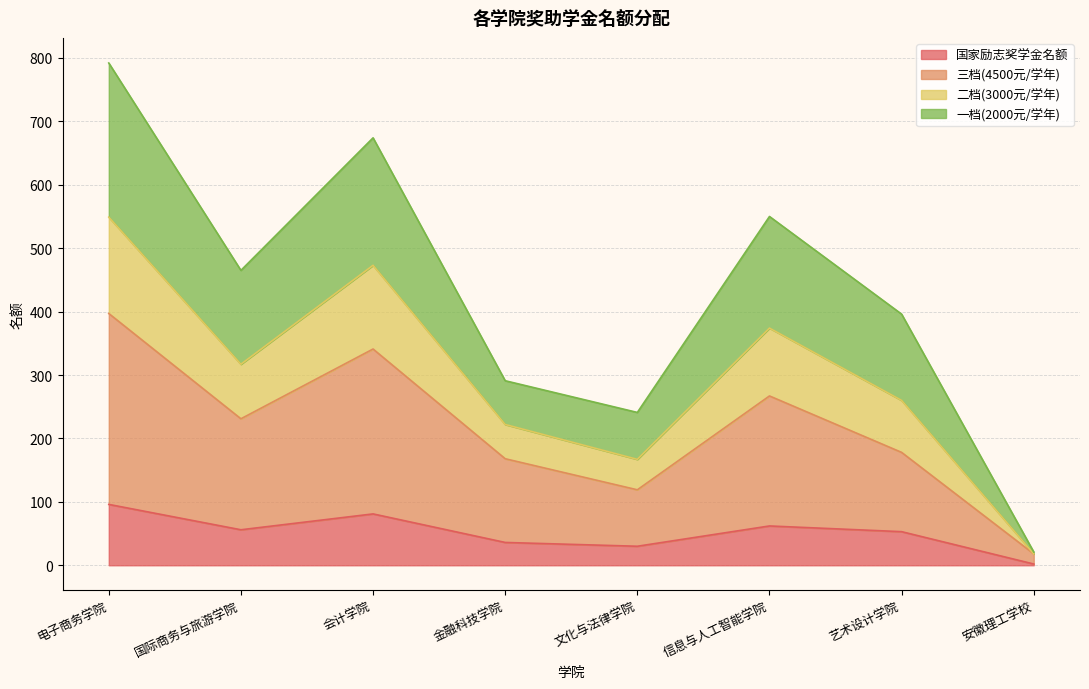

What is the total value across all series at 国际商务与旅游学院?

465